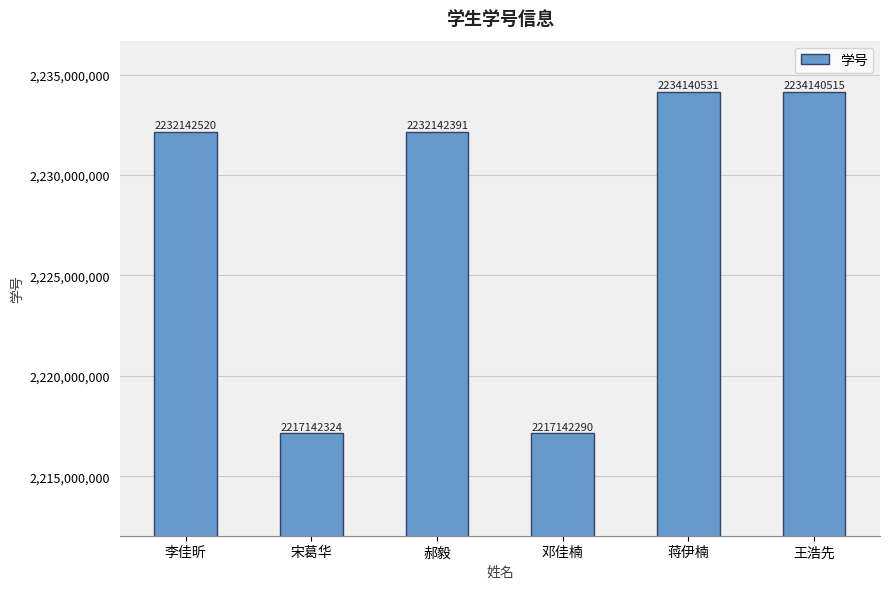

Is it true that the value at 蒋伊楠 is 2234140531?

True